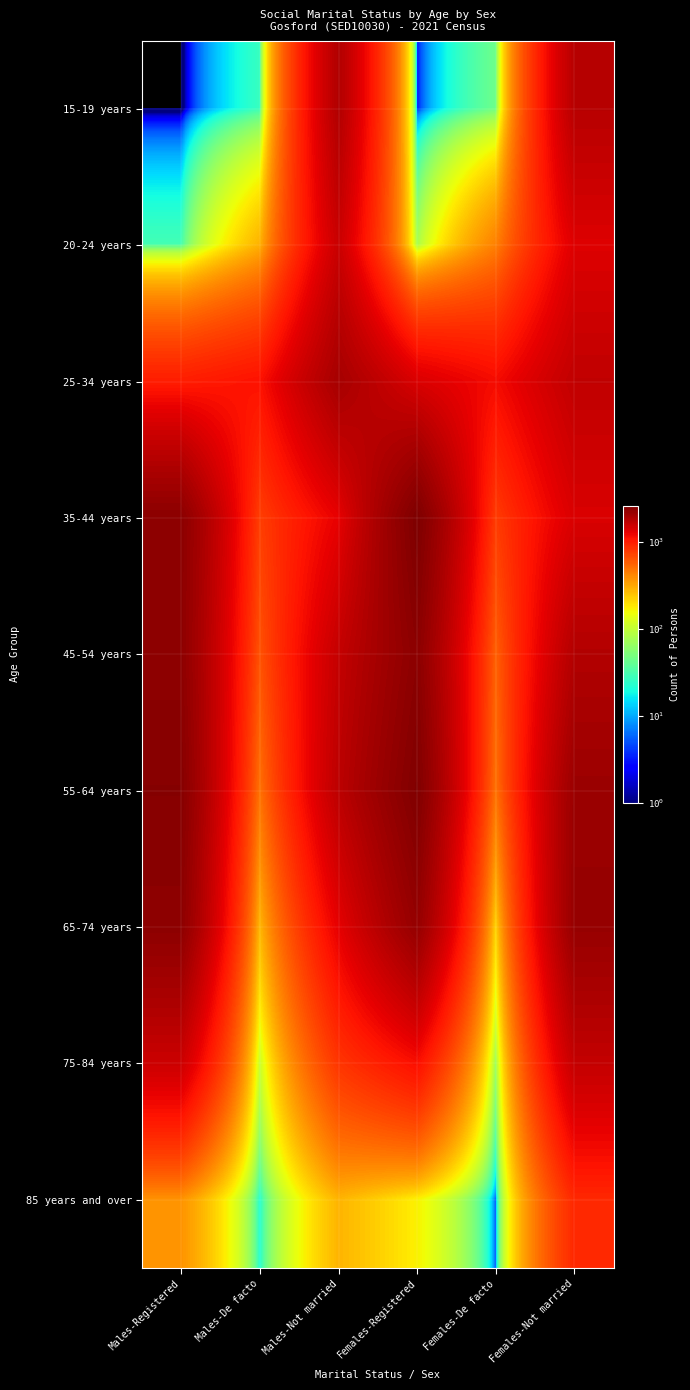

Reading right to left, list all the values displayed in this chart.

15-19 years: Females-Not married=1779	Females-De facto=45	Females-Registered=3	Males-Not married=1862	Males-De facto=27	Males-Registered=0
20-24 years: Females-Not married=1368	Females-De facto=439	Females-Registered=77	Males-Not married=1576	Males-De facto=290	Males-Registered=30
25-34 years: Females-Not married=1669	Females-De facto=1169	Females-Registered=1400	Males-Not married=1998	Males-De facto=1109	Males-Registered=1007
35-44 years: Females-Not married=1408	Females-De facto=785	Females-Registered=2640	Males-Not married=1286	Males-De facto=769	Males-Registered=2400
45-54 years: Females-Not married=1837	Females-De facto=577	Females-Registered=2398	Males-Not married=1628	Males-De facto=647	Males-Registered=2366
55-64 years: Females-Not married=2162	Females-De facto=496	Females-Registered=2588	Males-Not married=1721	Males-De facto=497	Males-Registered=2487
65-74 years: Females-Not married=2220	Females-De facto=217	Females-Registered=2250	Males-Not married=1298	Males-De facto=277	Males-Registered=2373
75-84 years: Females-Not married=1632	Females-De facto=69	Females-Registered=1140	Males-Not married=826	Males-De facto=106	Males-Registered=1546
85 years and over: Females-Not married=923	Females-De facto=5	Females-Registered=172	Males-Not married=286	Males-De facto=22	Males-Registered=379